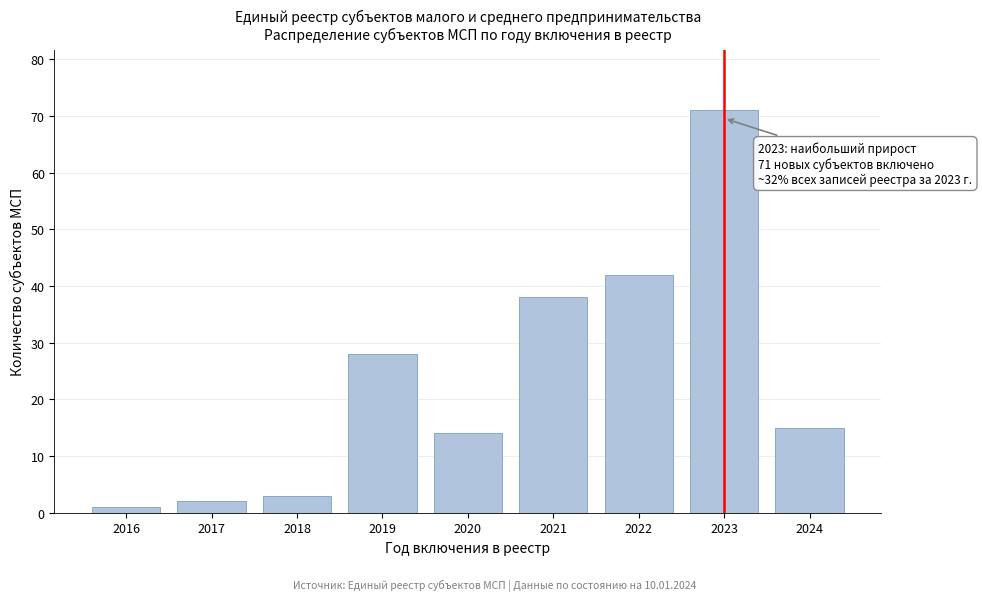

Reading left to right, transcribe all the data shown in this chart.

1	2	3	28	14	38	42	71	15